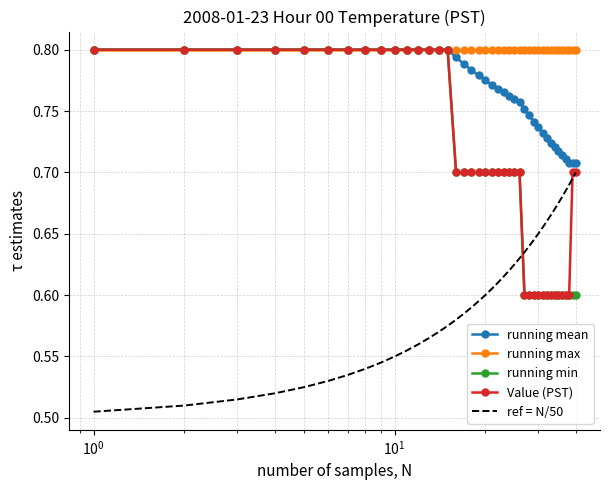

True or false: ref = N/50 and running mean cross at least once.

False